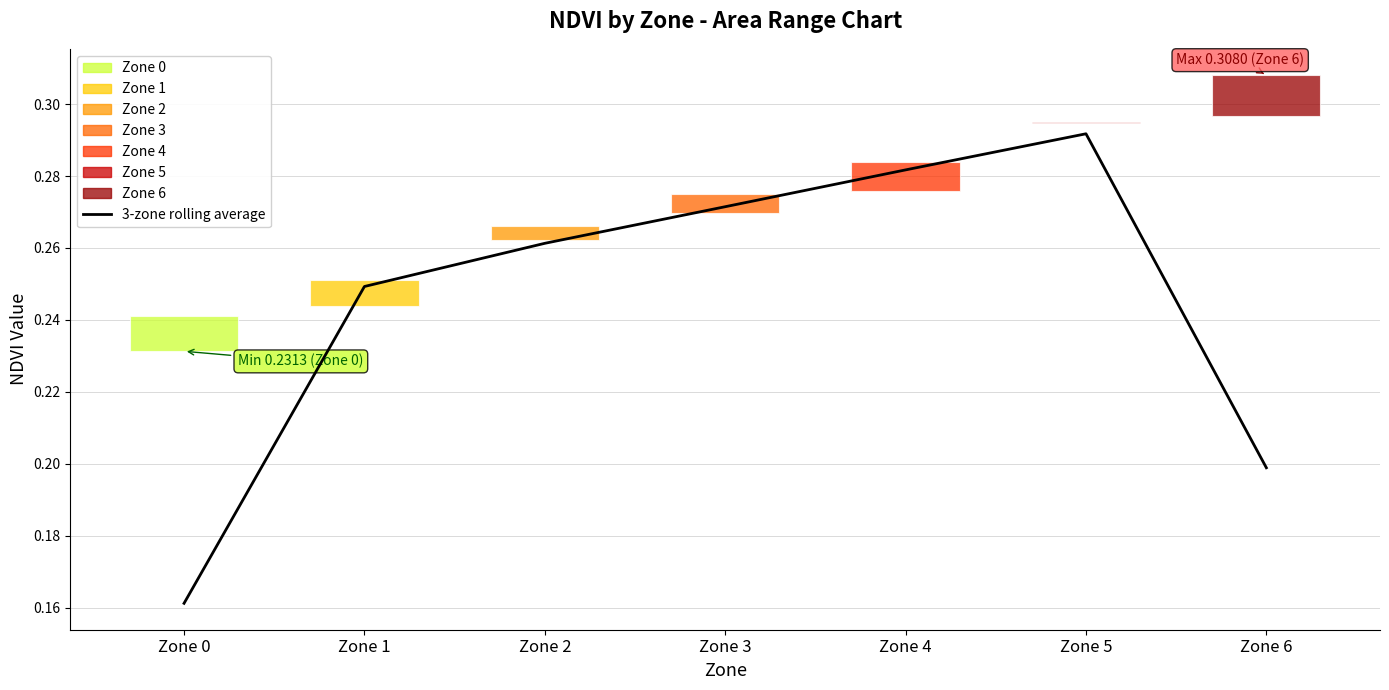

What value does the data have at Zone 1?

0.2